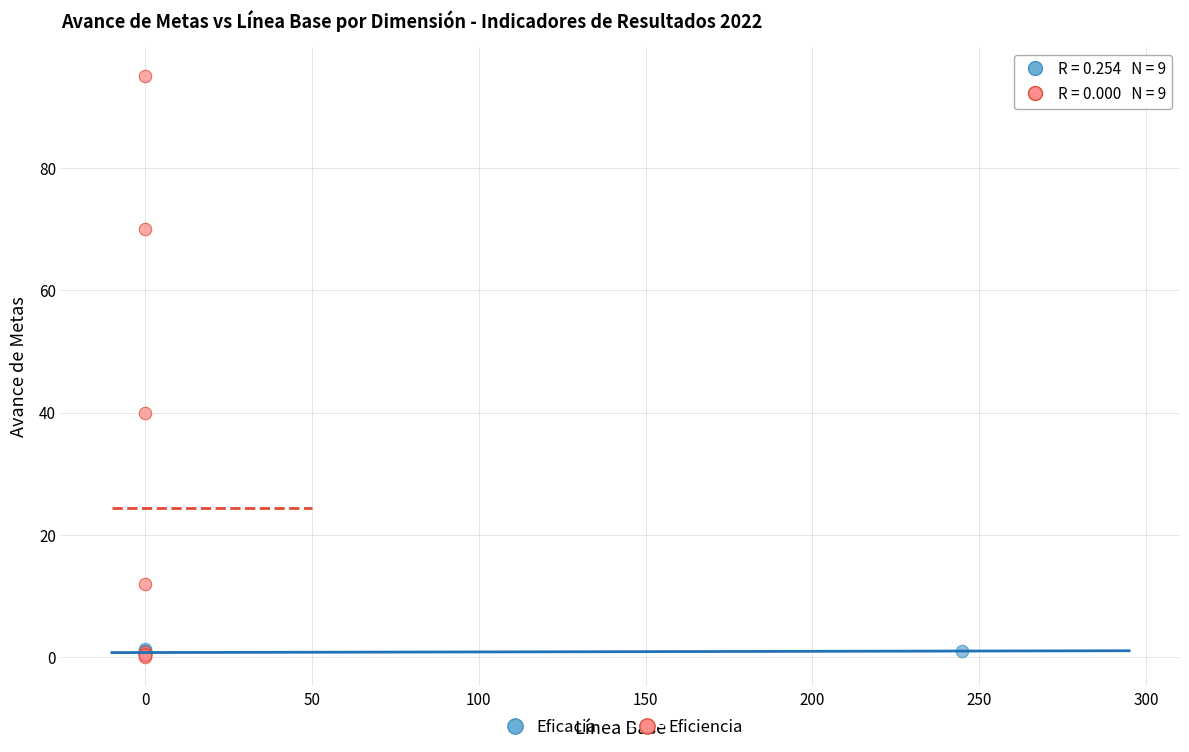

Which series has the widest spread of Y values?

Eficiencia